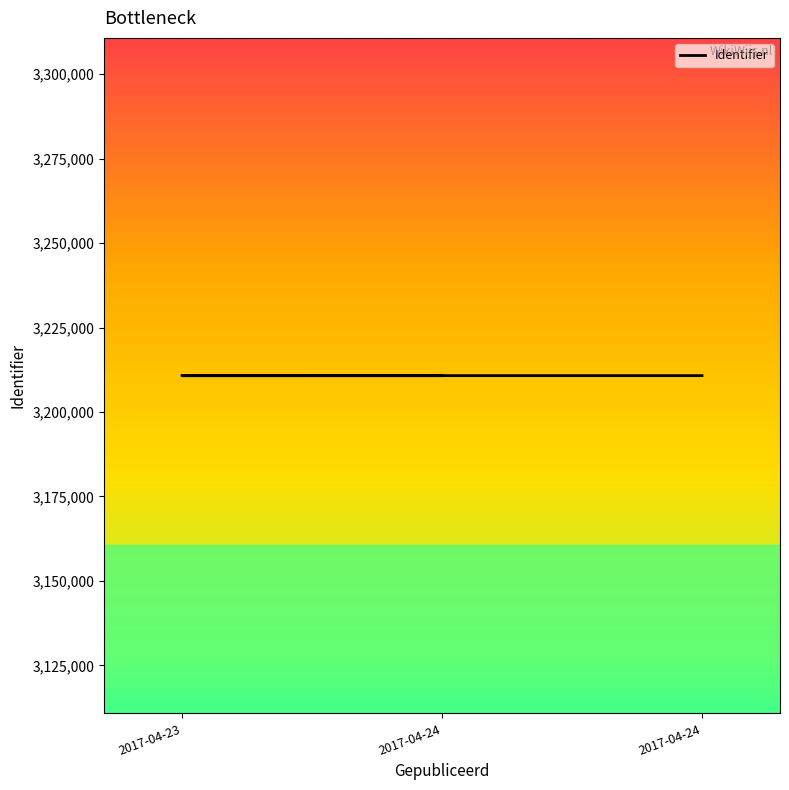

What is the ratio of the value at 2017-04-23 to the value at 2017-04-24?

1.0